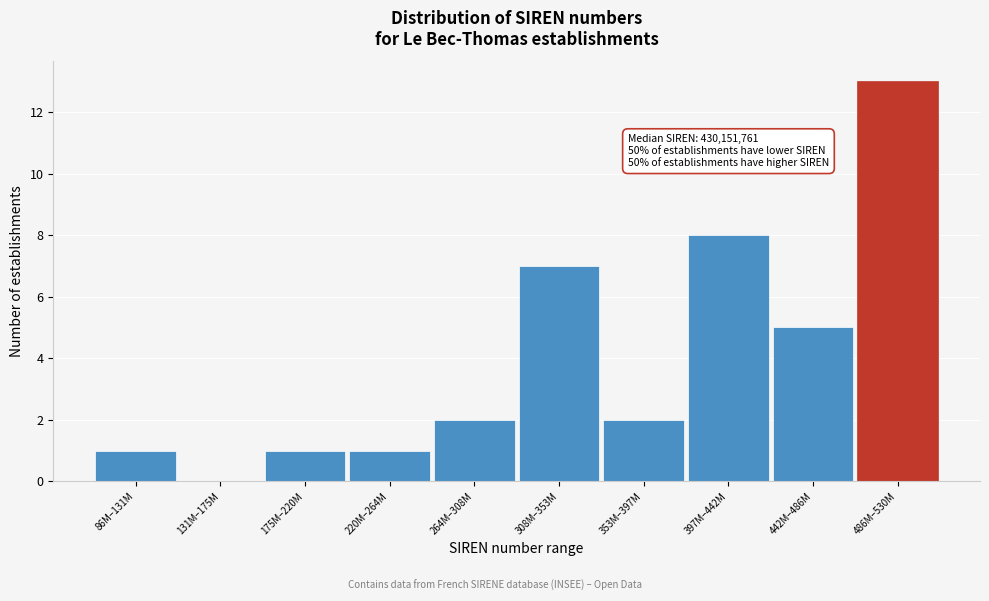

Reading right to left, list all the values displayed in this chart.

486M–530M=13	442M–486M=5	397M–442M=8	353M–397M=2	308M–353M=7	264M–308M=2	220M–264M=1	175M–220M=1	131M–175M=0	86M–131M=1